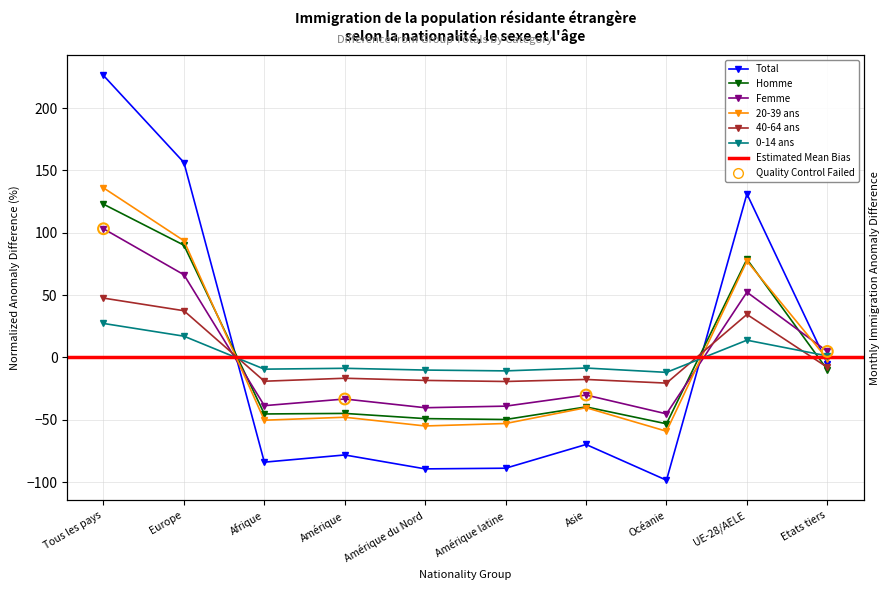

Which series contains the highest Y value?

Total